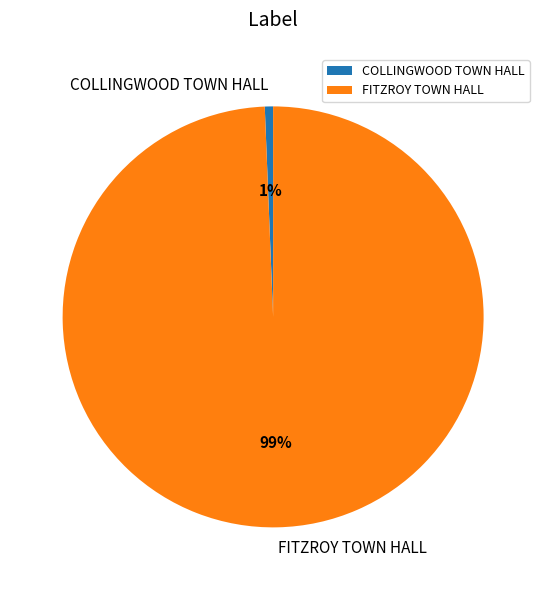

Between COLLINGWOOD TOWN HALL and FITZROY TOWN HALL, which is larger?

FITZROY TOWN HALL